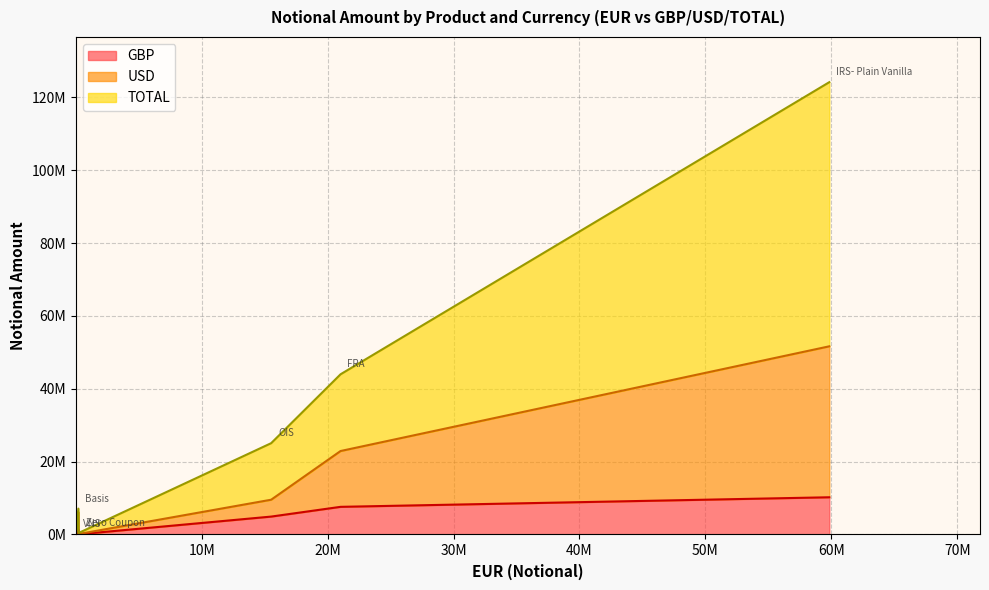

What is the greatest value displayed?

124143067